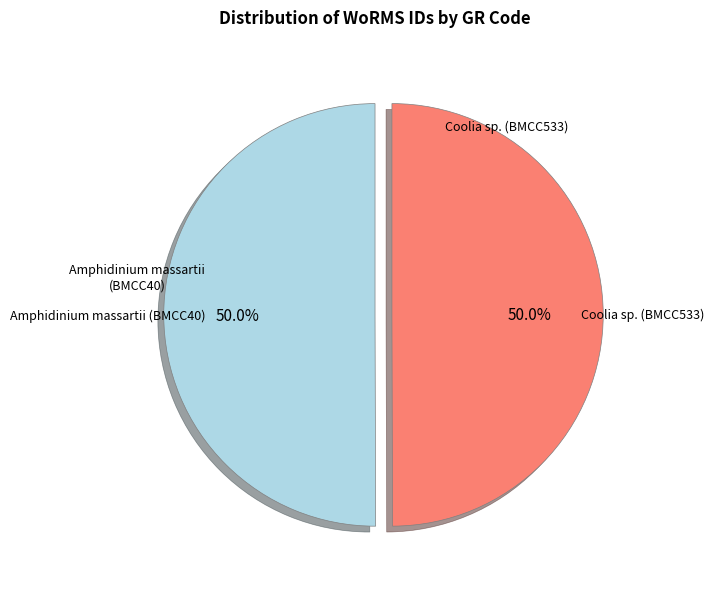

Is it true that Amphidinium massartii (BMCC40) is 50% of the pie?

True